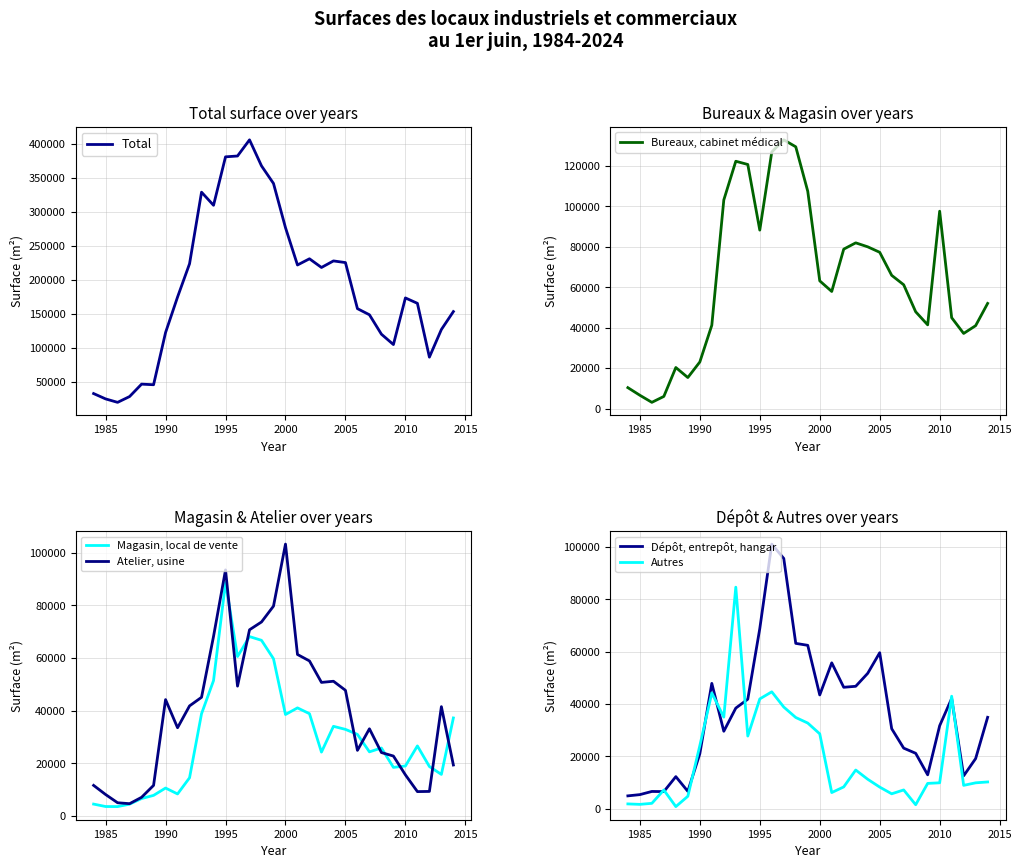

What are all the series names shown in the legend?

Total, Bureaux, cabinet médical, Magasin, local de vente, Atelier, usine, Dépôt, entrepôt, hangar, Autres